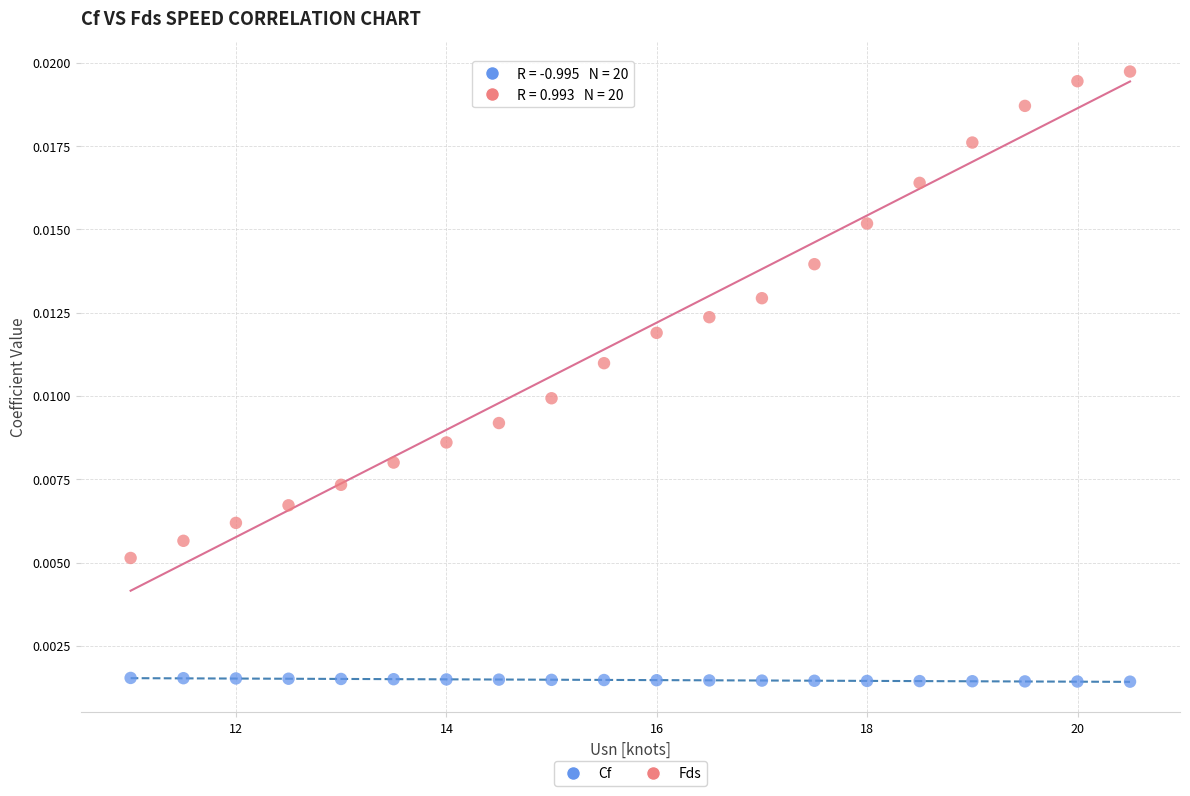

Which series reaches the minimum Y coordinate?

Cf